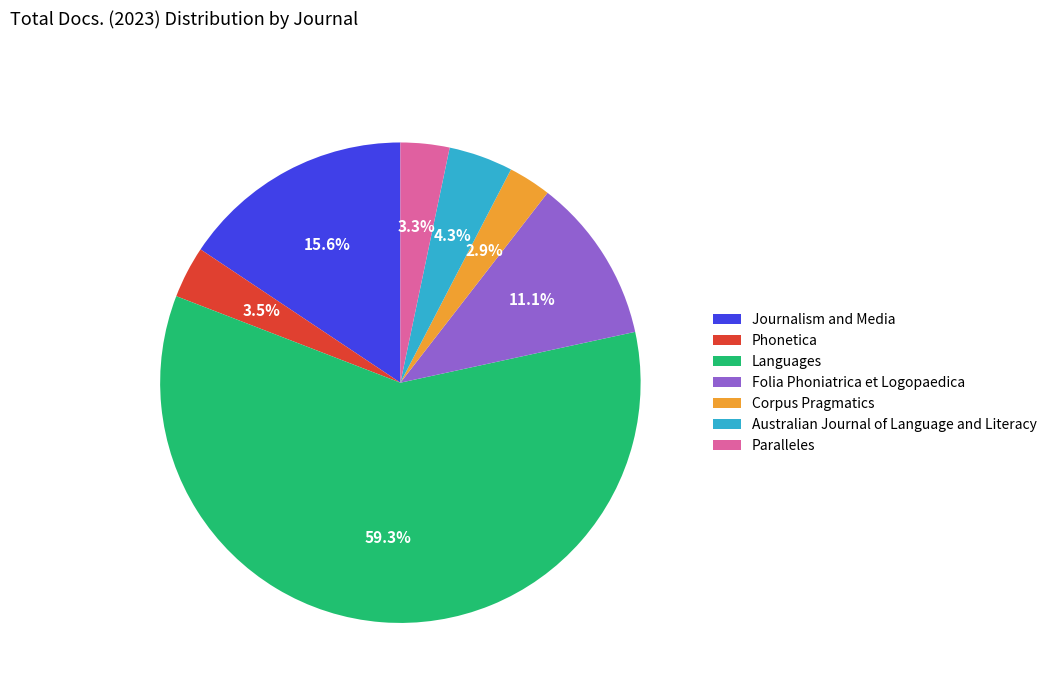

How much of the chart is everything except Paralleles?

96.7%